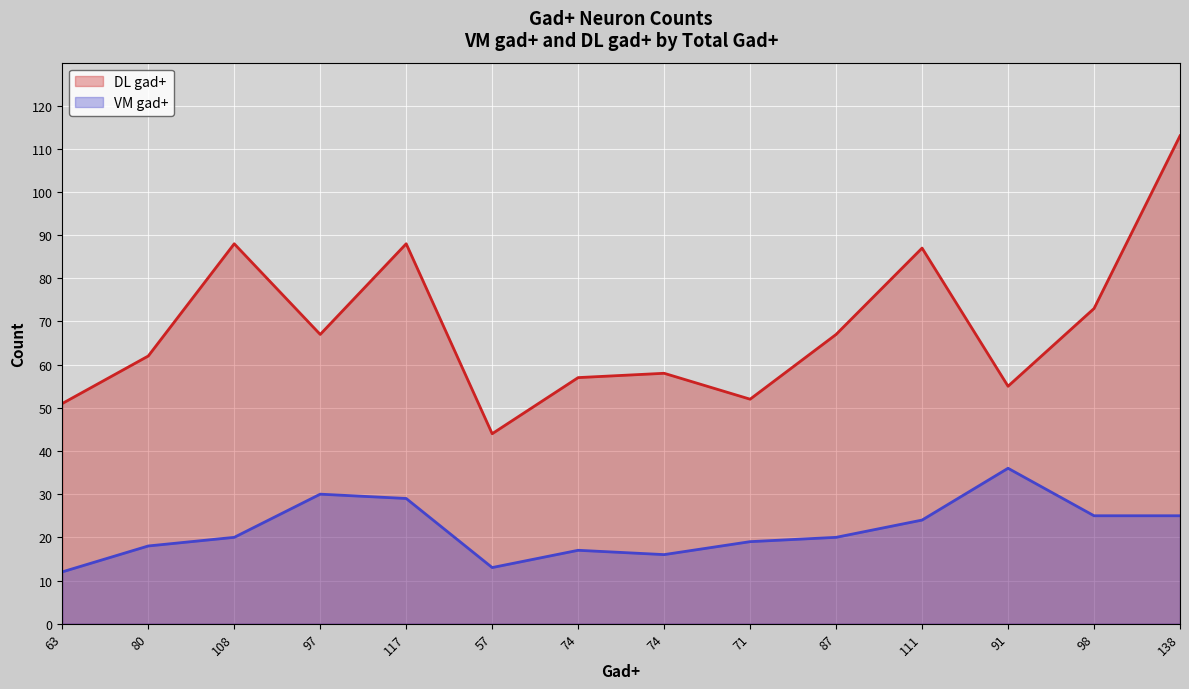

True or false: VM gad+ has more than 2 interior local peaks.

True